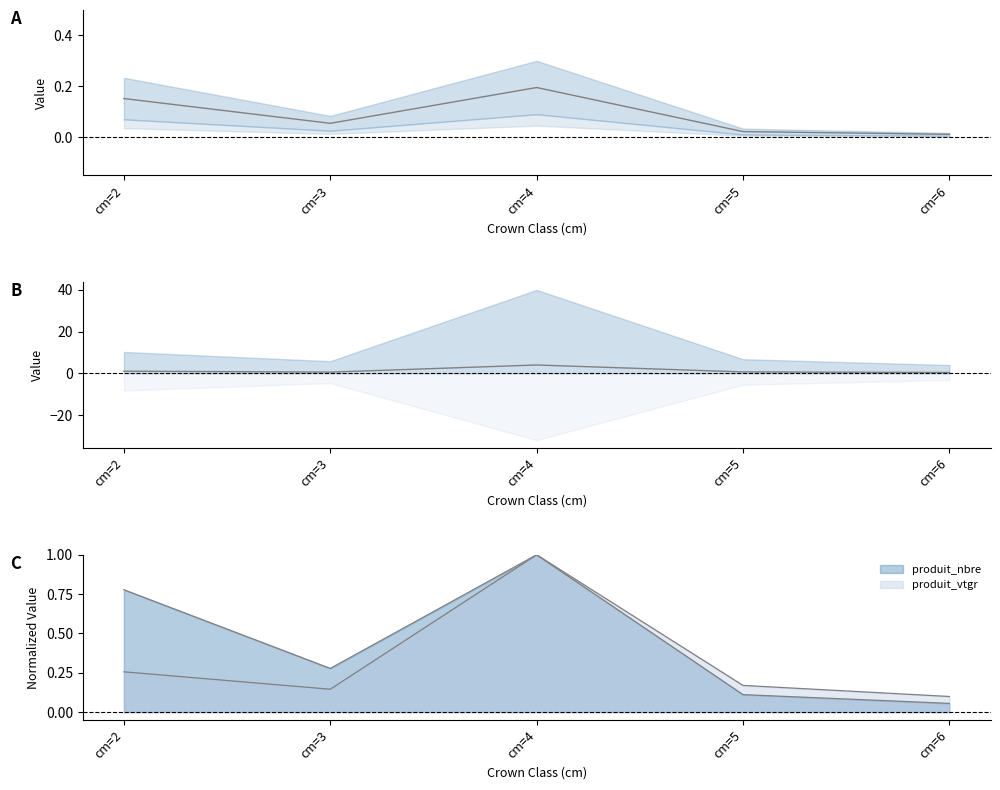

What are all the series names shown in the legend?

produit_nbre, produit_vtgr